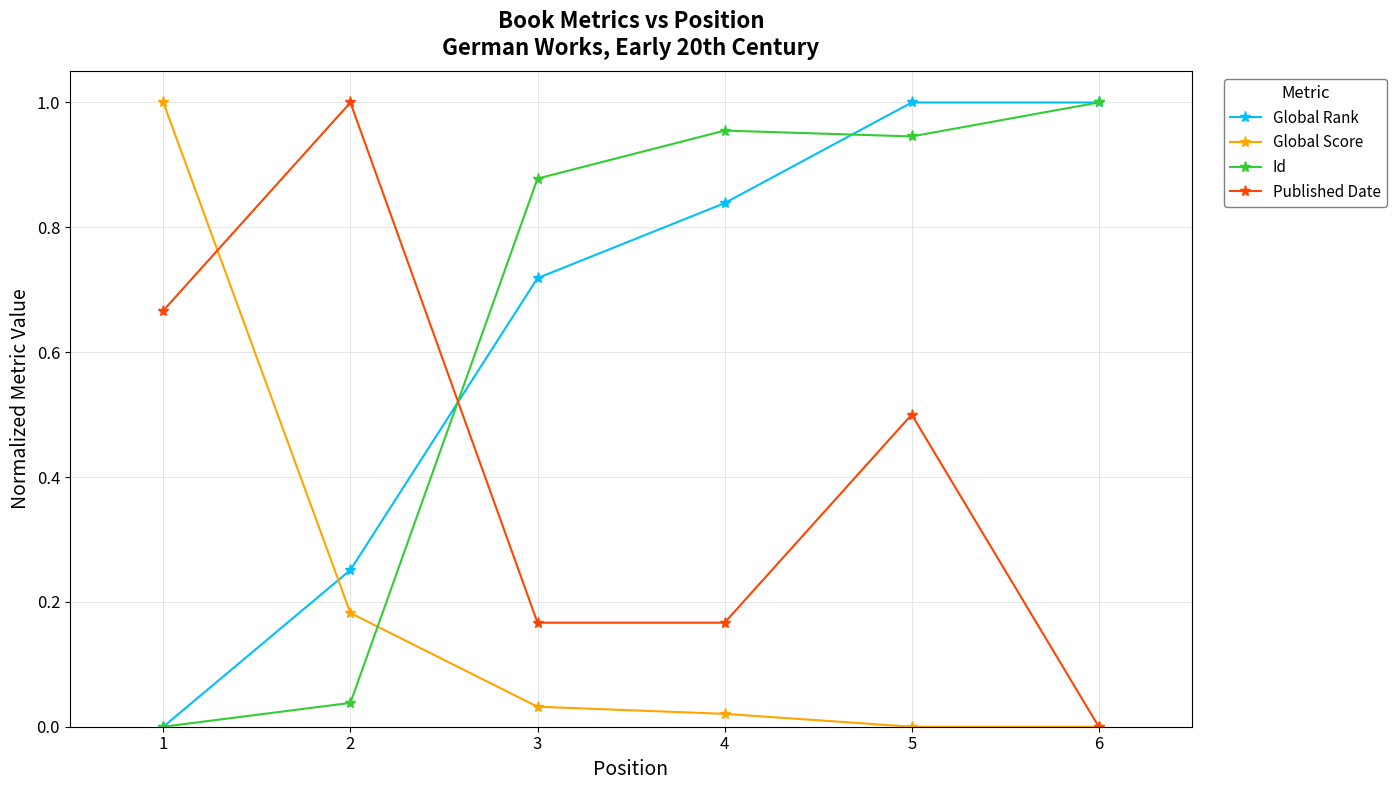

True or false: Global Rank and Global Score cross at least once.

True